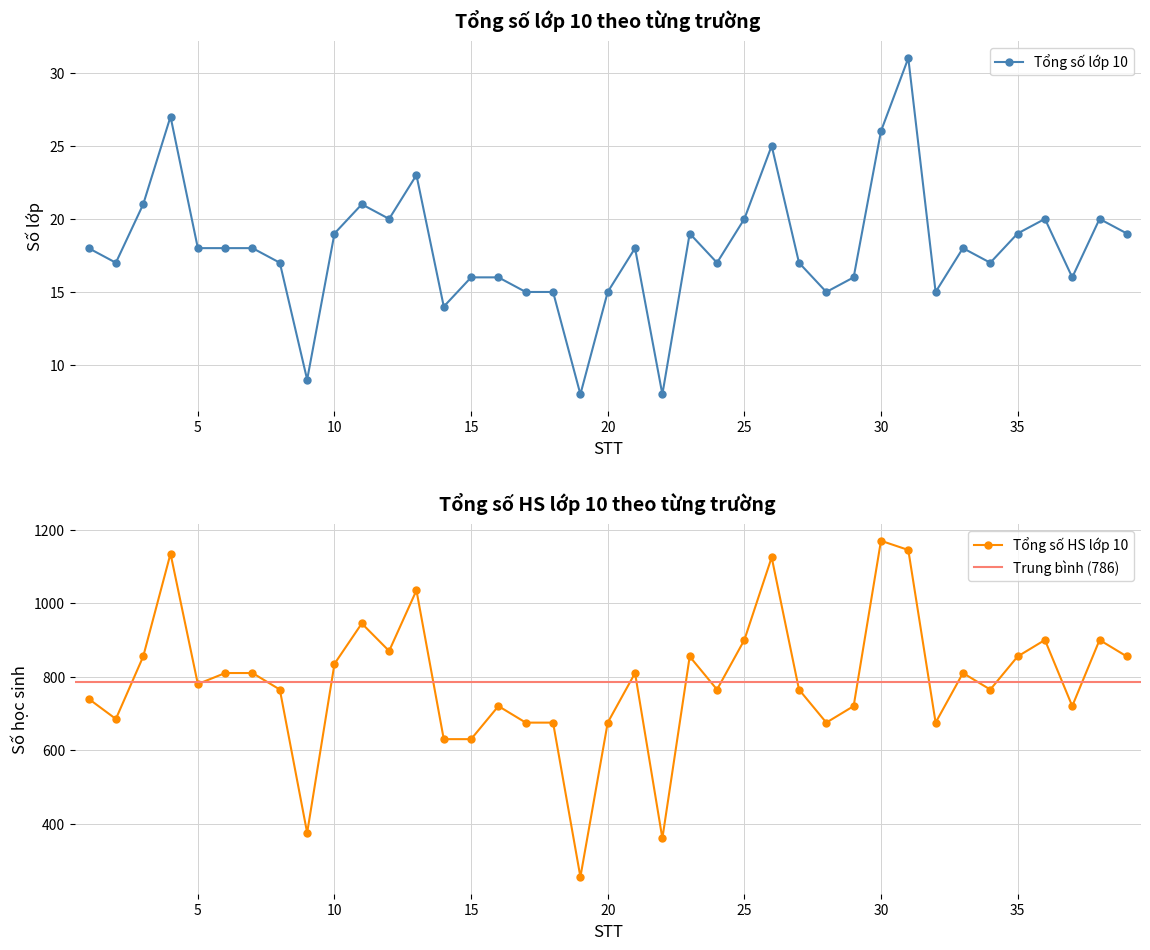

Reading left to right, list all the values displayed in this chart.

Tổng số lớp 10: 1=18	2=17	3=21	4=27	5=18	6=18	7=18	8=17	9=9	10=19	11=21	12=20	13=23	14=14	15=16	16=16	17=15	18=15	19=8	20=15	21=18	22=8	23=19	24=17	25=20	26=25	27=17	28=15	29=16	30=26	31=31	32=15	33=18	34=17	35=19	36=20	37=16	38=20	39=19
Tổng số HS lớp 10: 1=740	2=685	3=855	4=1135	5=780	6=810	7=810	8=765	9=375	10=835	11=945	12=870	13=1035	14=630	15=630	16=720	17=675	18=675	19=255	20=675	21=810	22=360	23=855	24=765	25=900	26=1125	27=765	28=675	29=720	30=1170	31=1145	32=675	33=810	34=765	35=855	36=900	37=720	38=900	39=855